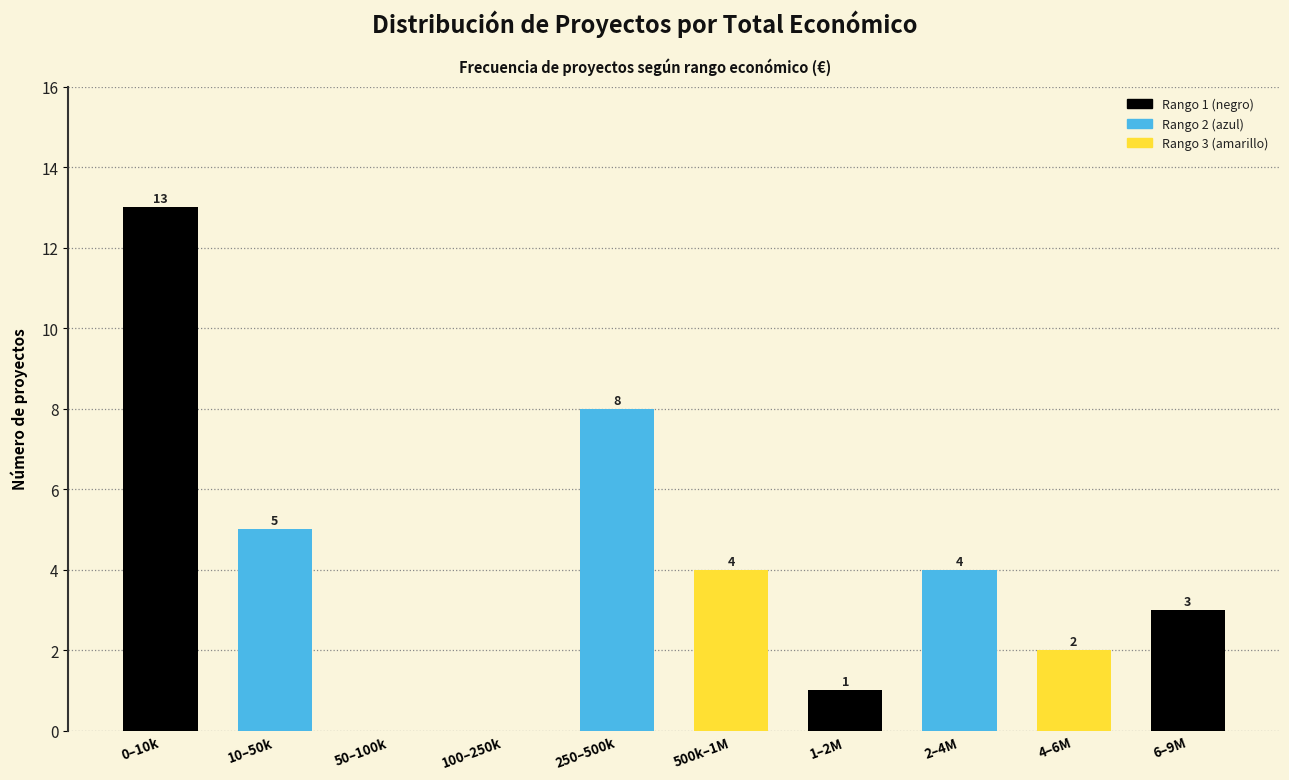

Reading left to right, transcribe all the data shown in this chart.

0–10k=13	10–50k=5	50–100k=0	100–250k=0	250–500k=8	500k–1M=4	1–2M=1	2–4M=4	4–6M=2	6–9M=3